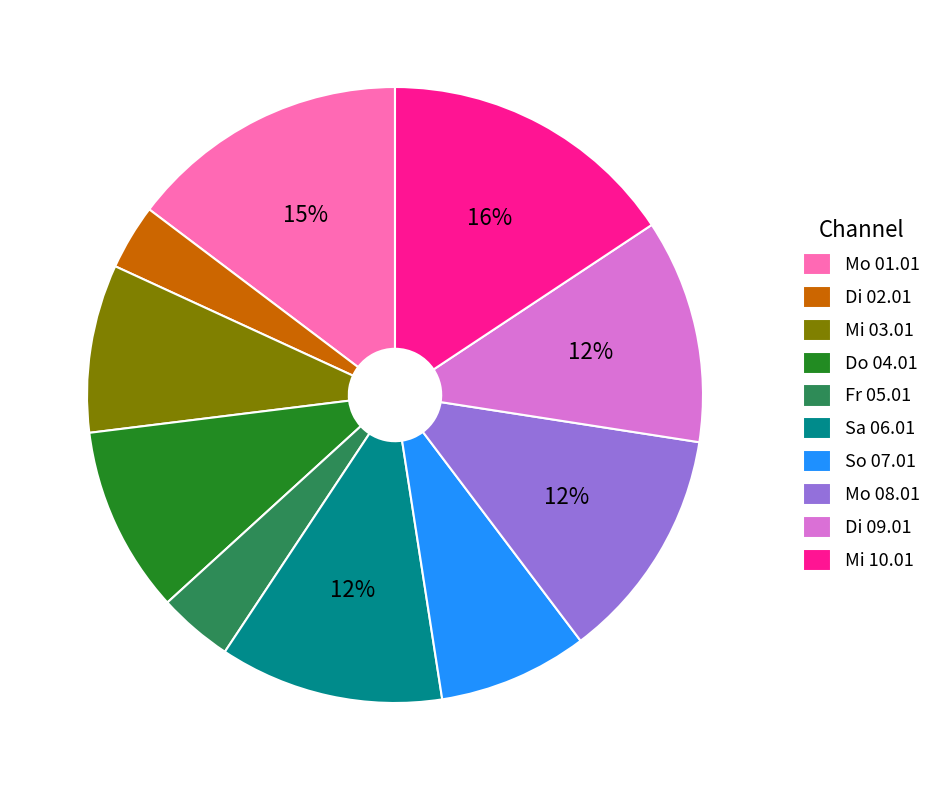

Do Di 09.01 and Mo 08.01 together represent more than half of the pie?

No